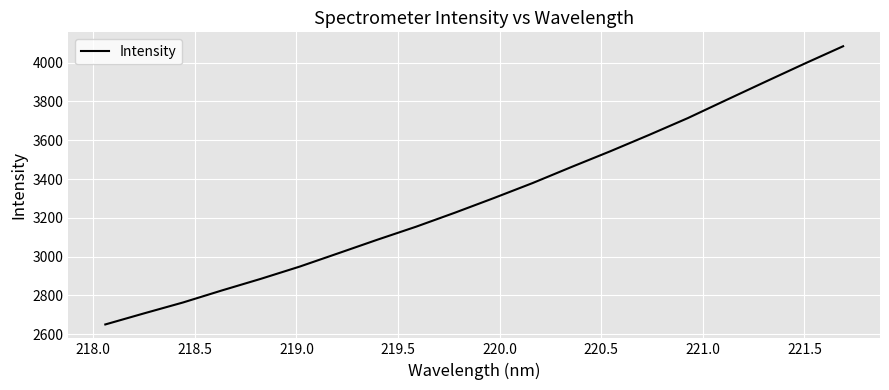

What is the difference between the maximum and minimum values?

1435.2